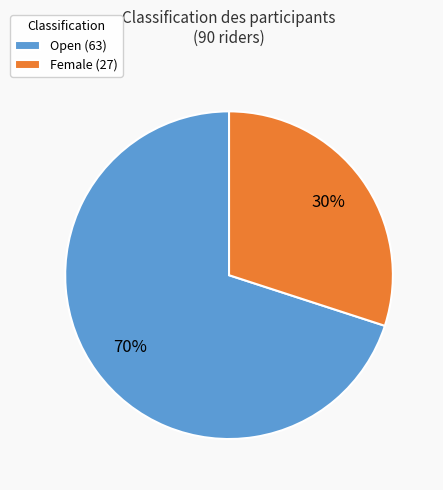

Do Female (27) and Open (63) together represent more than half of the pie?

Yes